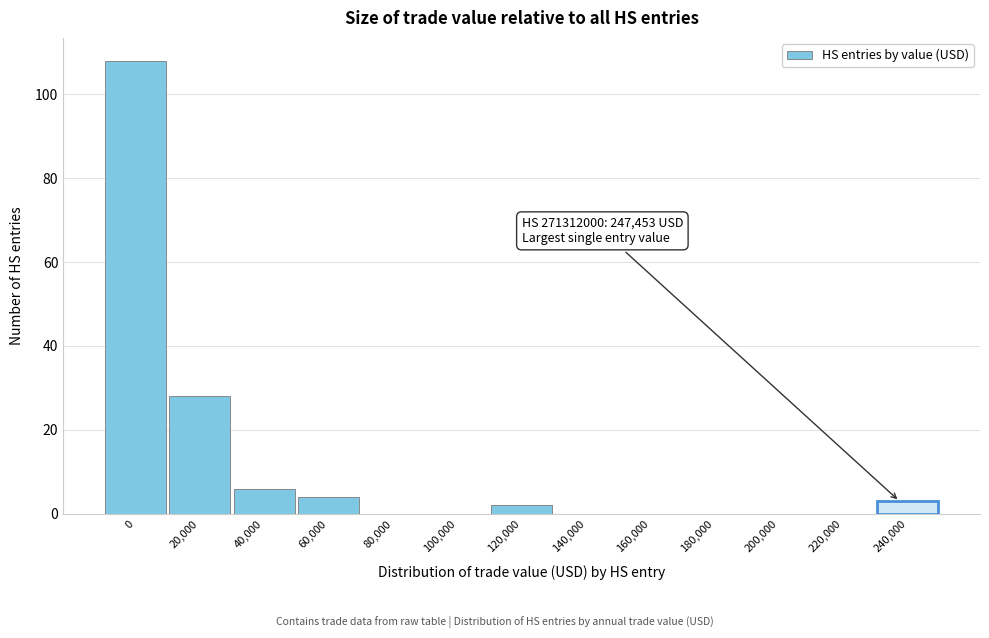

Reading left to right, transcribe all the data shown in this chart.

0=108	20,000=28	40,000=6	60,000=4	80,000=0	100,000=0	120,000=2	140,000=0	160,000=0	180,000=0	200,000=0	220,000=0	240,000=3